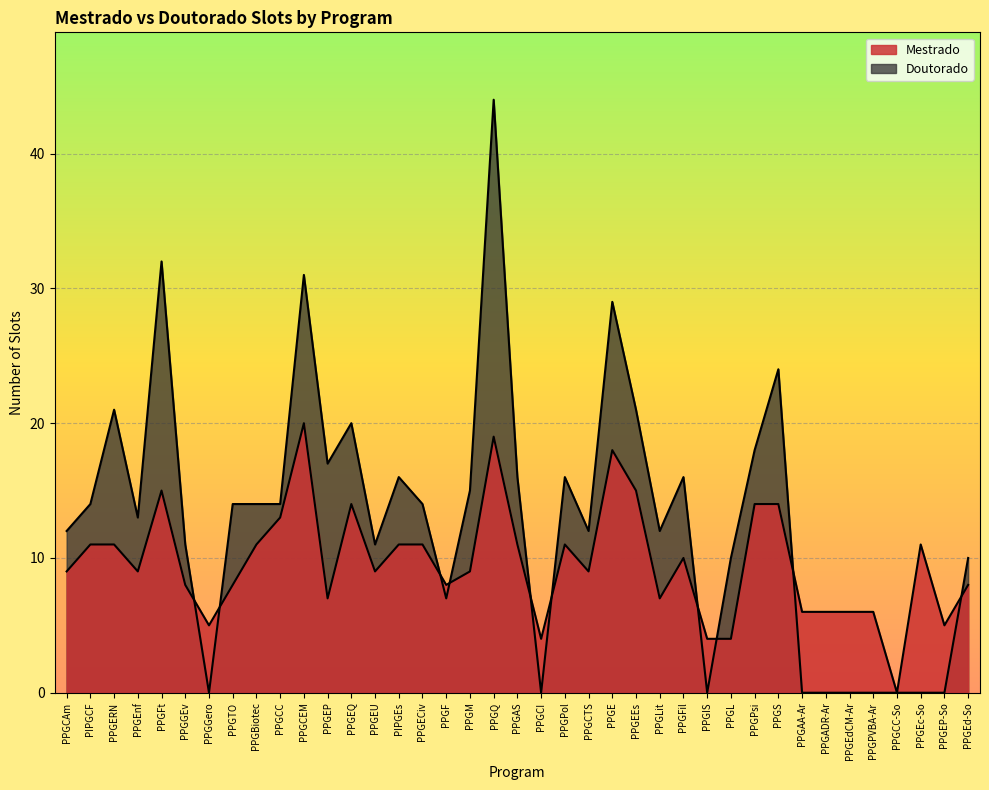

What is the difference between the Mestrado values at PPGGEv and PPGADR-Ar?

2